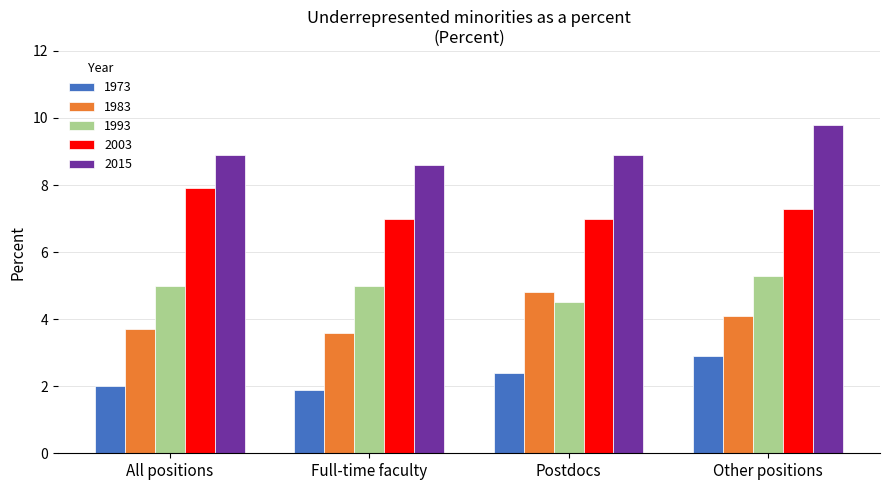

Where is 1993 nearest to the value 4?

Postdocs